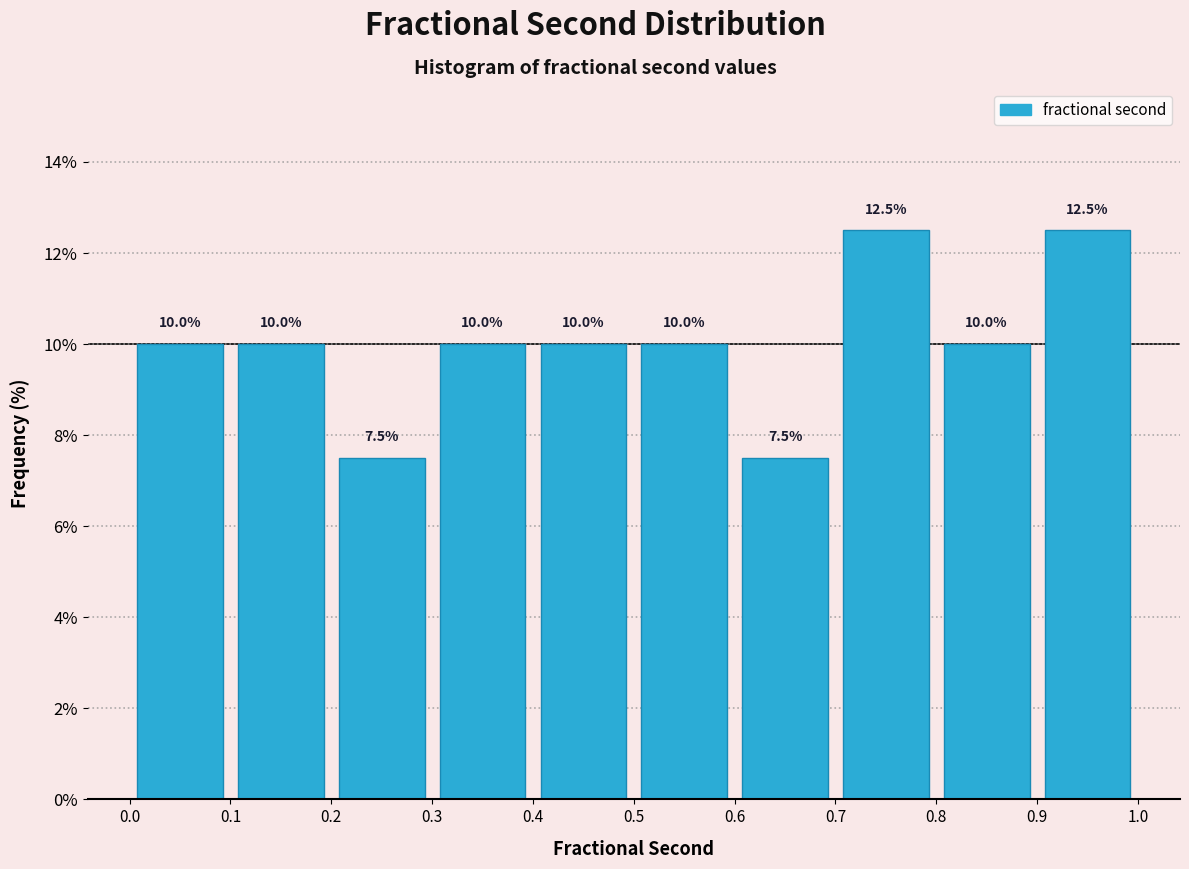

Reading left to right, list every bar in this chart as the range it spans on the x-axis followed by its height.

0.0 to 0.1: 10.0
0.1 to 0.2: 10.0
0.2 to 0.3: 7.5
0.3 to 0.4: 10.0
0.4 to 0.5: 10.0
0.5 to 0.6: 10.0
0.6 to 0.7: 7.5
0.7 to 0.8: 12.5
0.8 to 0.9: 10.0
0.9 to 1.0: 12.5